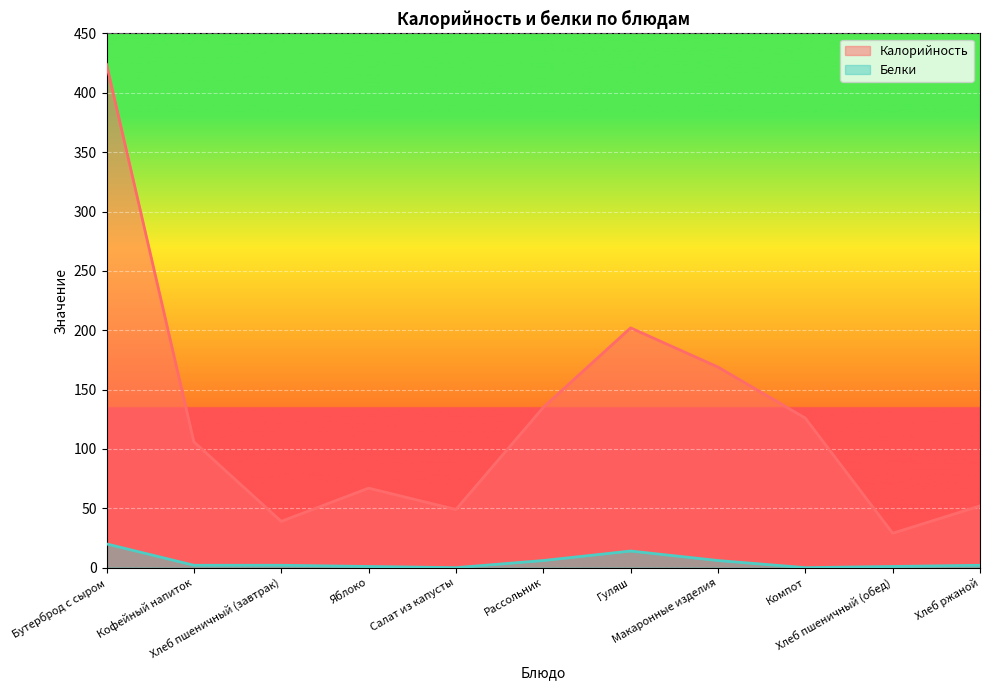

True or false: Белки has more than 2 interior local peaks.

False